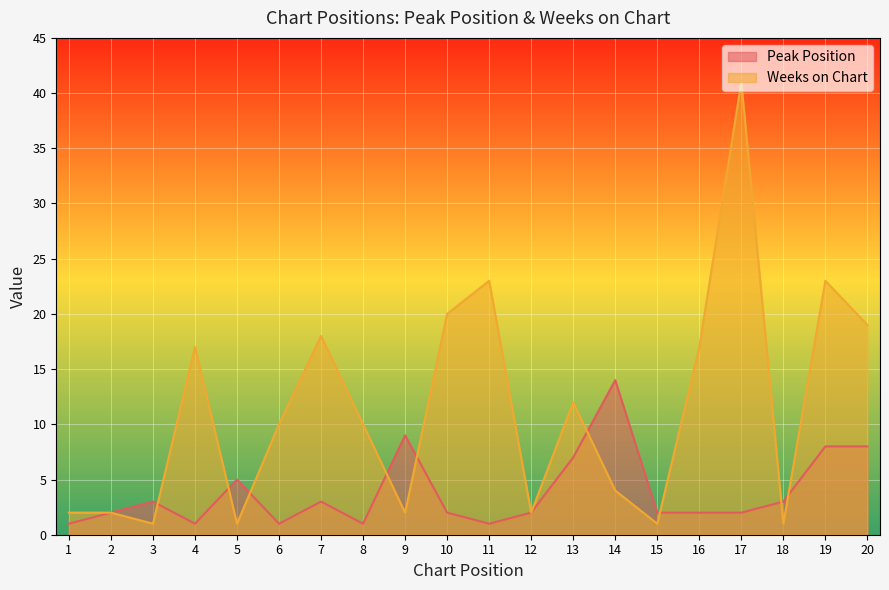

How many lines are shown in the chart?

2